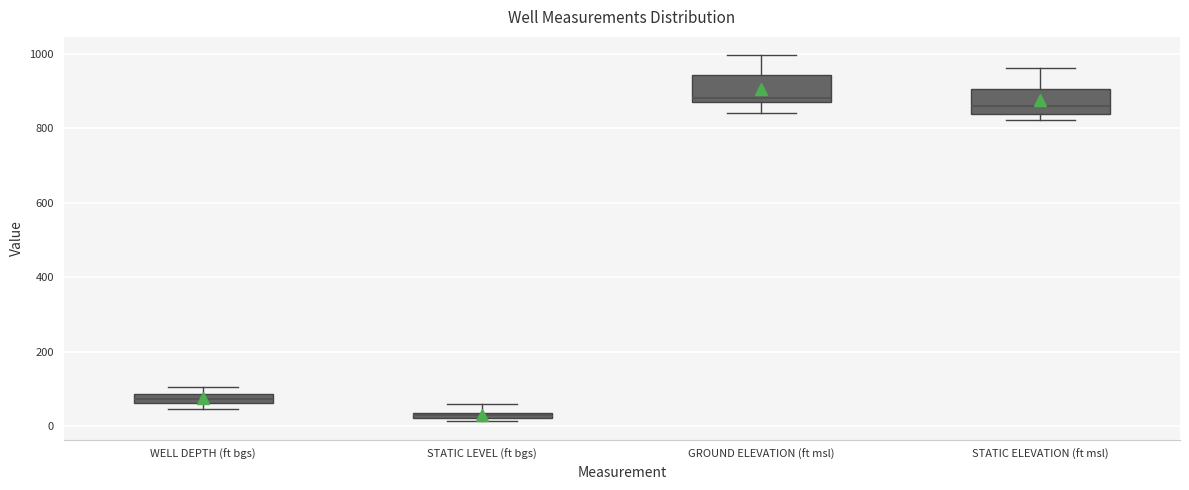

Which box has the lowest median line?

STATIC LEVEL (ft bgs)